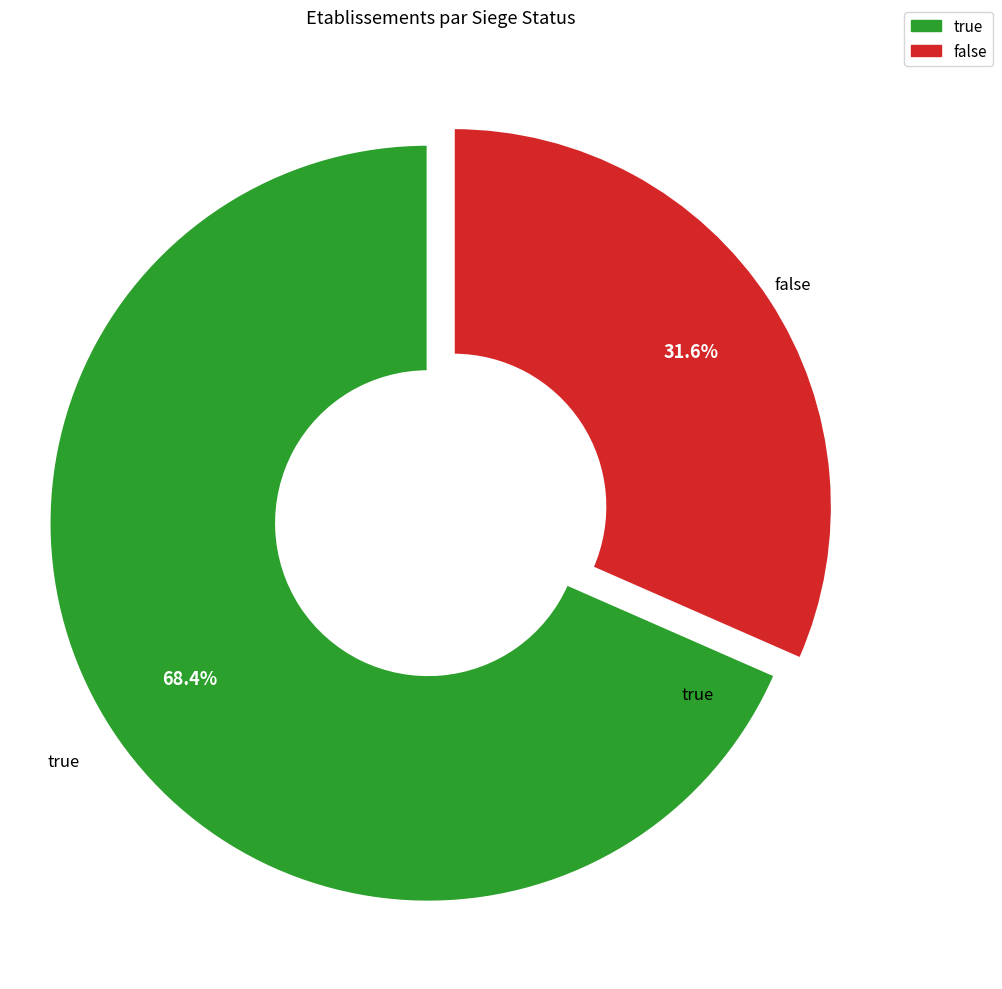

To the nearest percent, what is the average slice percentage?

50%